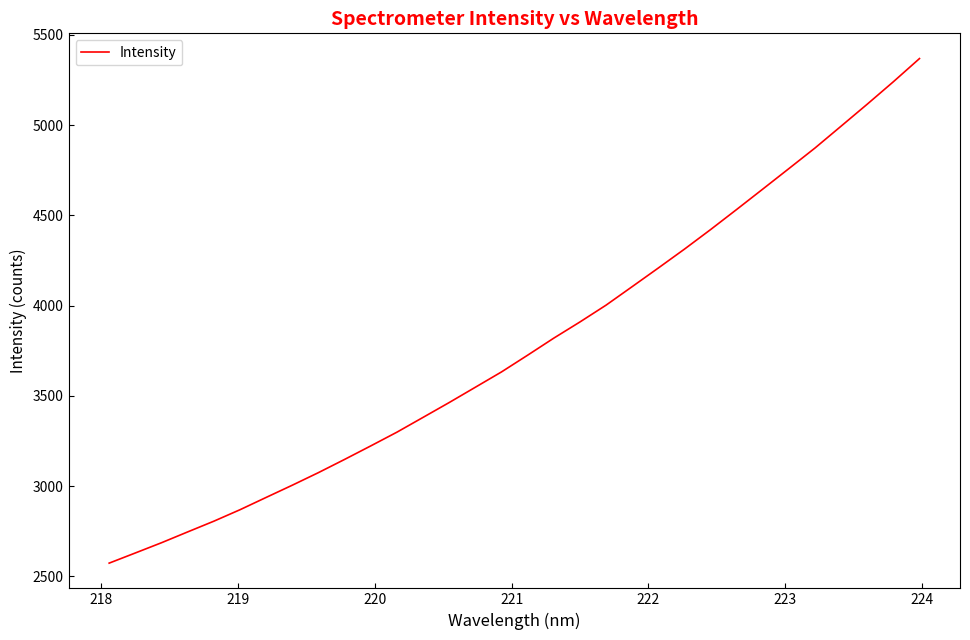

What is the difference between the maximum and minimum values?

2794.9